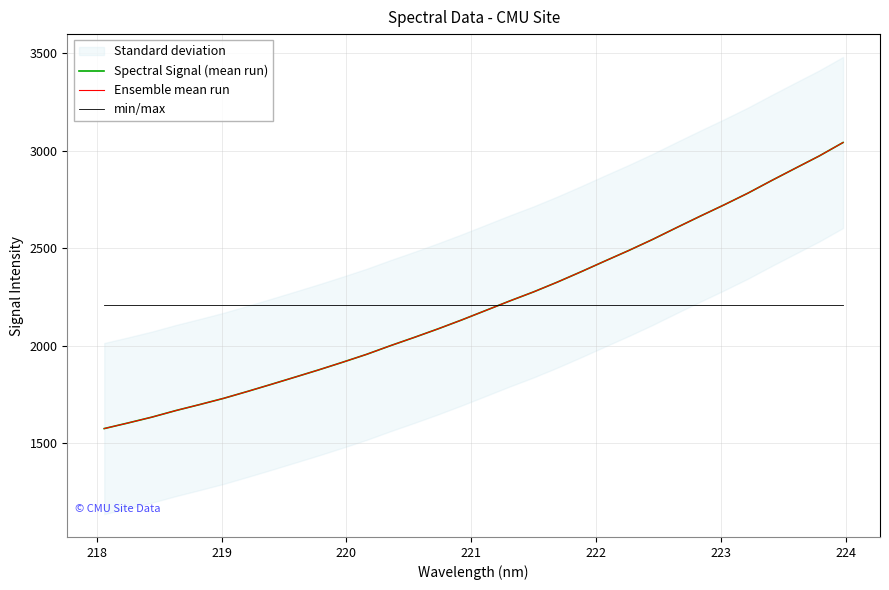

The chart shows a value of 2181.0 at 221.1174. True or false?

True